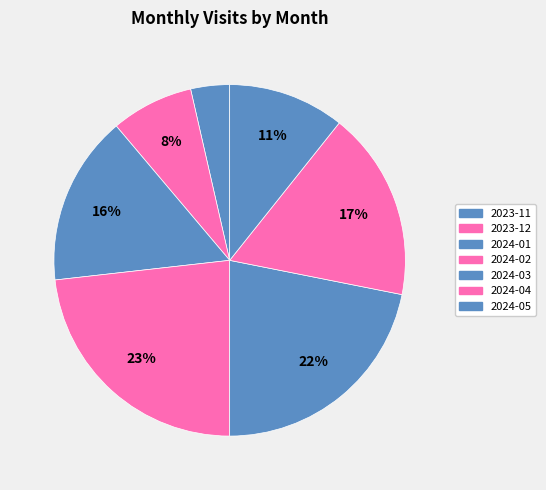

Is it true that 2023-11 is 11% of the pie?

False